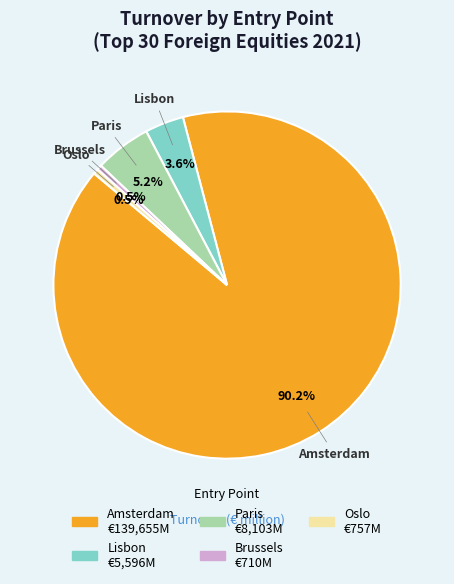

Does any single category account for the majority?

Yes